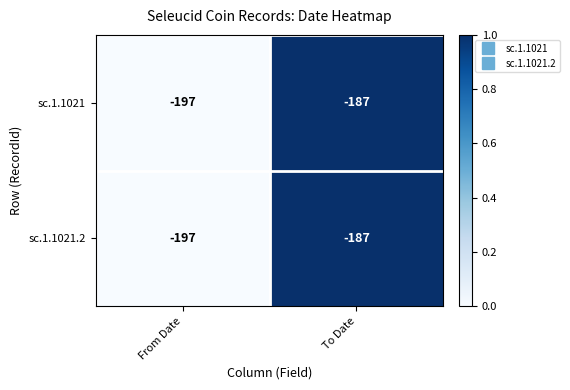

The value of sc.1.1021 at To Date is -327. True or false?

False